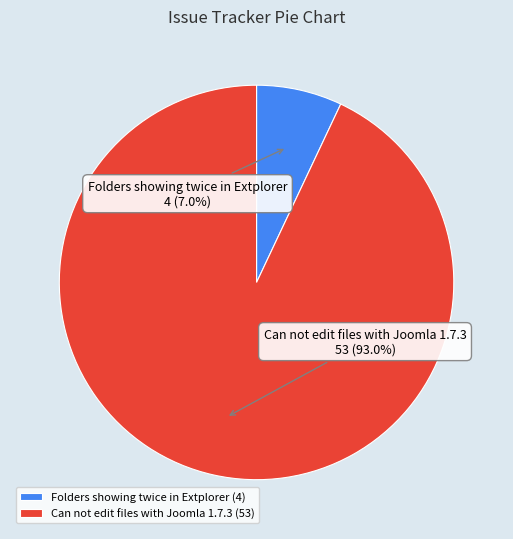

Between Can not edit files with Joomla 1.7.3 and Folders showing twice in Extplorer, which is larger?

Can not edit files with Joomla 1.7.3